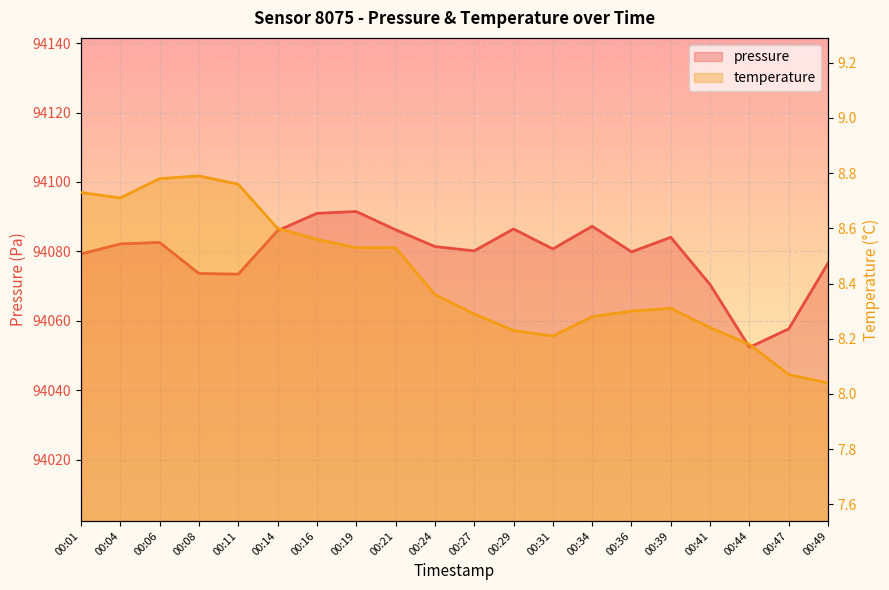

True or false: pressure has more than 0 interior local peaks.

True